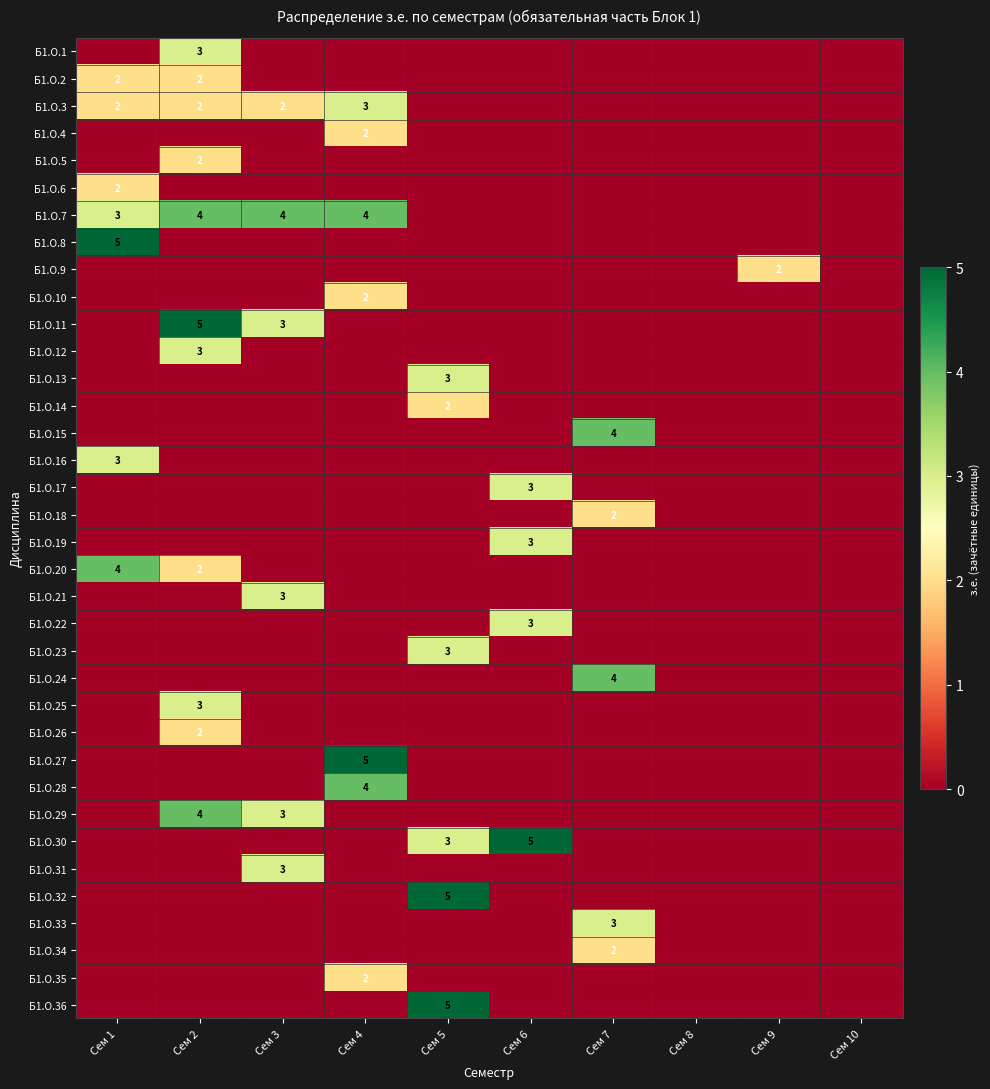

What is the sum of all Б1.О.27 values?

5